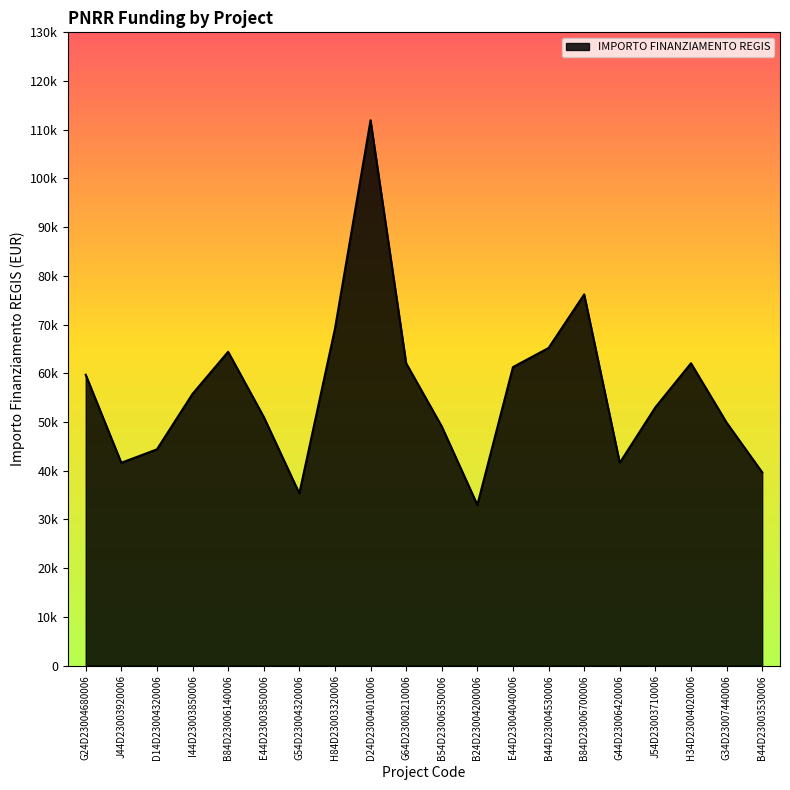

List the labels in order of value, smallest first.

B24D23004200006, G54D23004320006, B44D23003530006, J44D23003920006, G44D23006420006, D14D23004320006, B54D23006350006, G34D23007440006, E44D23003850006, J54D23003710006, I44D23003850006, G24D23004680006, E44D23004040006, G64D23008210006, H34D23004020006, B84D23006140006, B44D23004530006, H84D23003320006, B84D23006700006, D24D23004010006